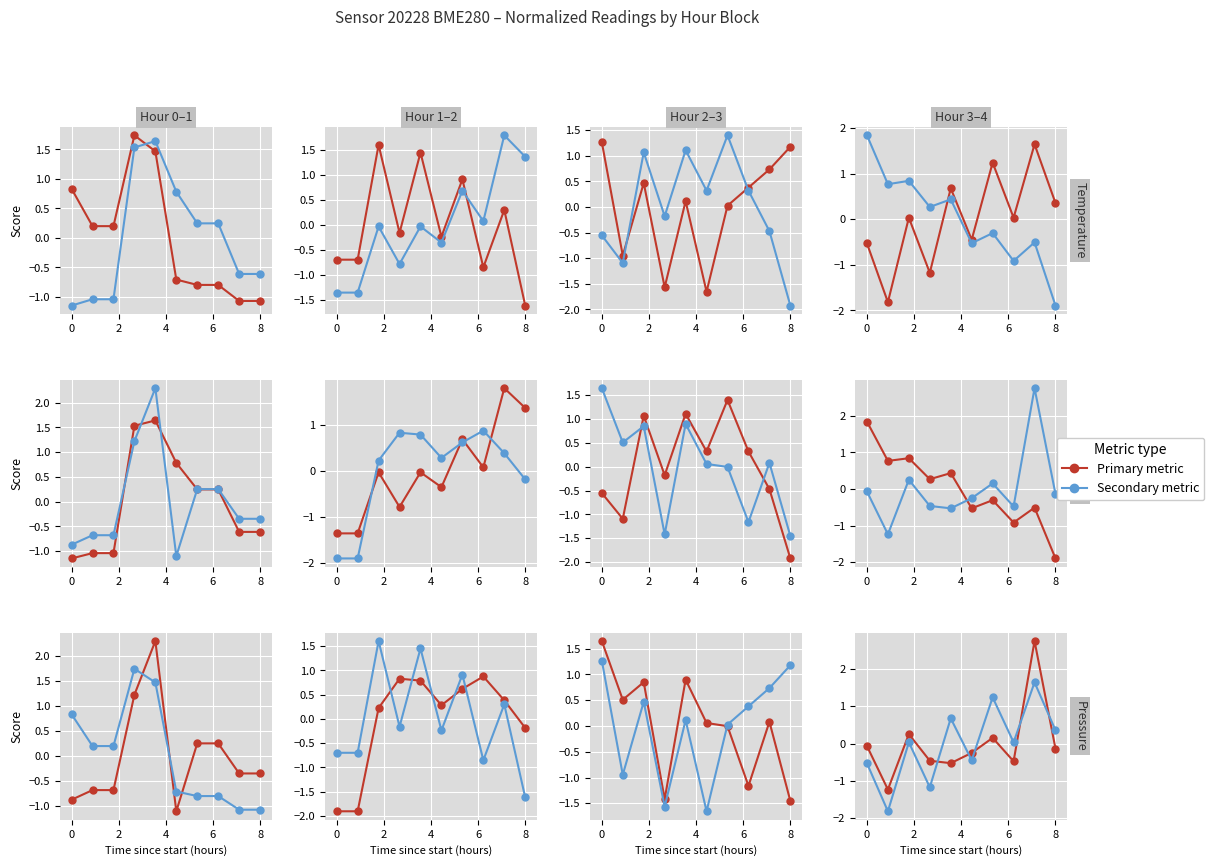

Between which two adjacent categories do Humidity (%) and Temperature (°C) first intersect?

6 and 8